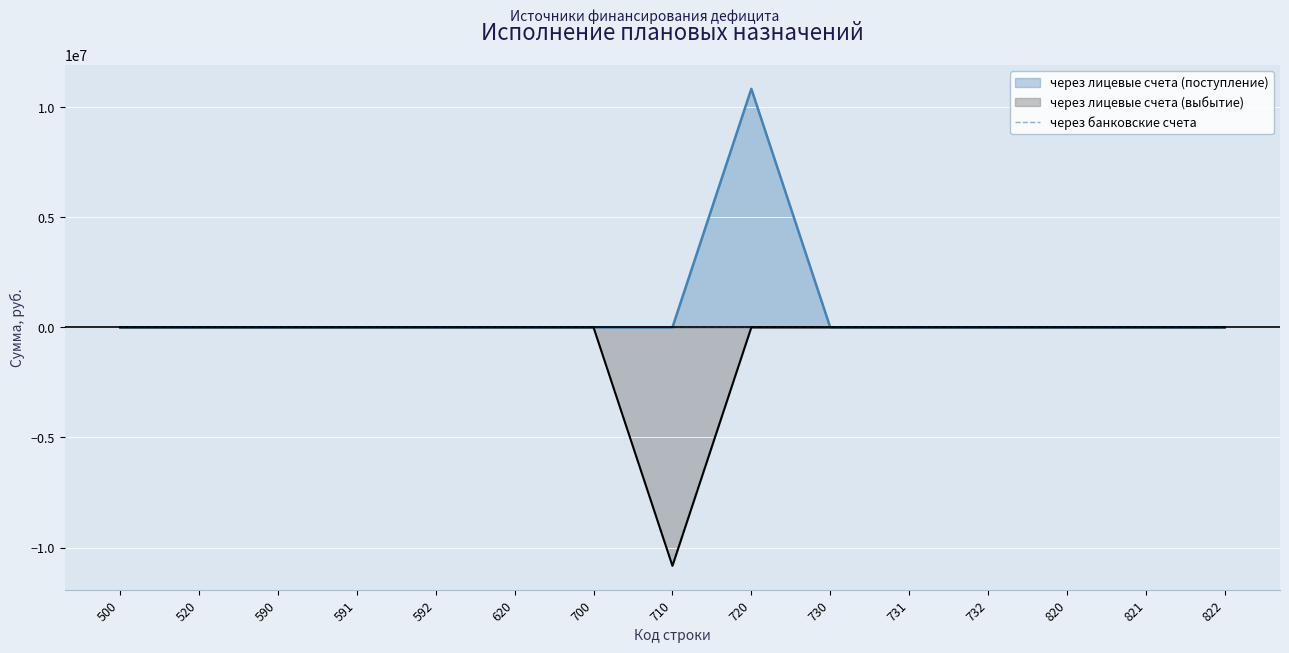

Between 590 and 620, which is larger?

590